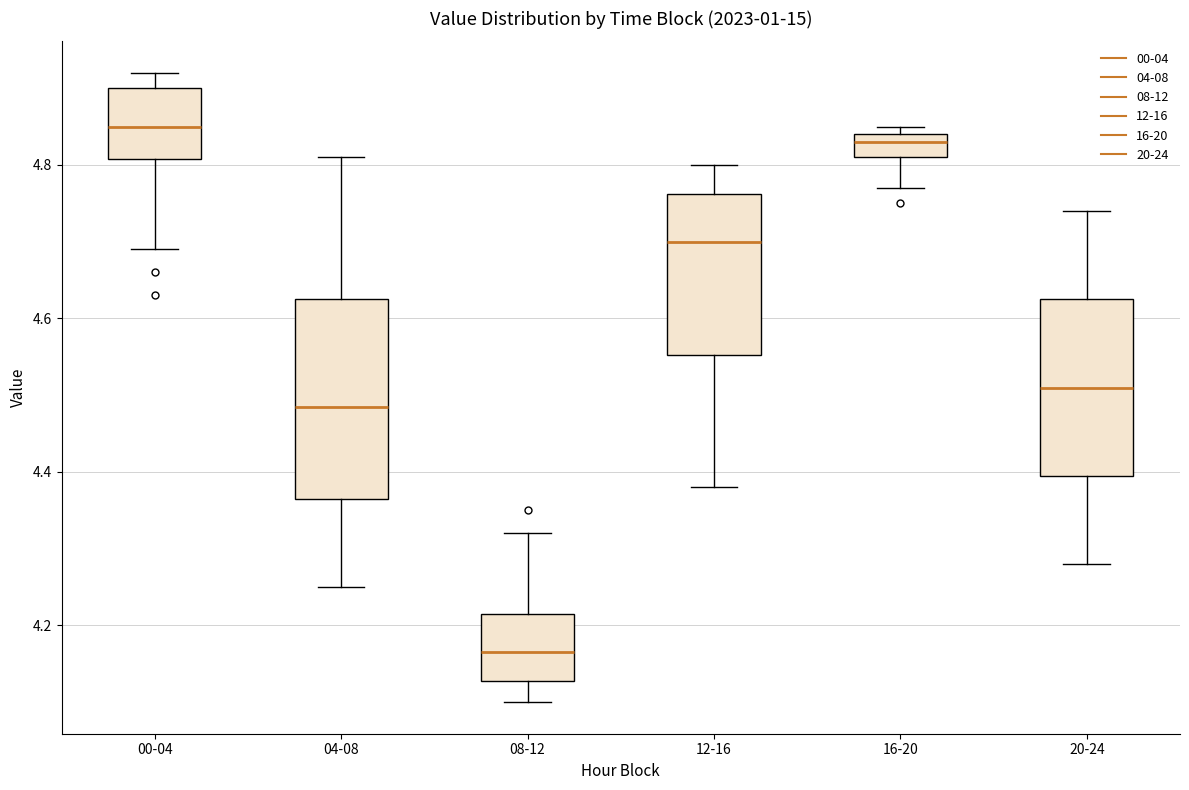

Reading left to right, transcribe this box plot: for each box, give where its median line is, the range the box spans, and where its two whiskers end, as read against the y-axis. The values are not printed on the chart, so give them approximately, as read against the axis.

00-04: median 4.86, box 4.80 to 4.90, whiskers 4.70 to 4.92
04-08: median 4.48, box 4.36 to 4.62, whiskers 4.26 to 4.82
08-12: median 4.16, box 4.12 to 4.22, whiskers 4.10 to 4.32
12-16: median 4.70, box 4.56 to 4.76, whiskers 4.38 to 4.80
16-20: median 4.84 (just below the box's upper edge), box 4.82 to 4.84, whiskers 4.78 to 4.86
20-24: median 4.52, box 4.40 to 4.62, whiskers 4.28 to 4.74